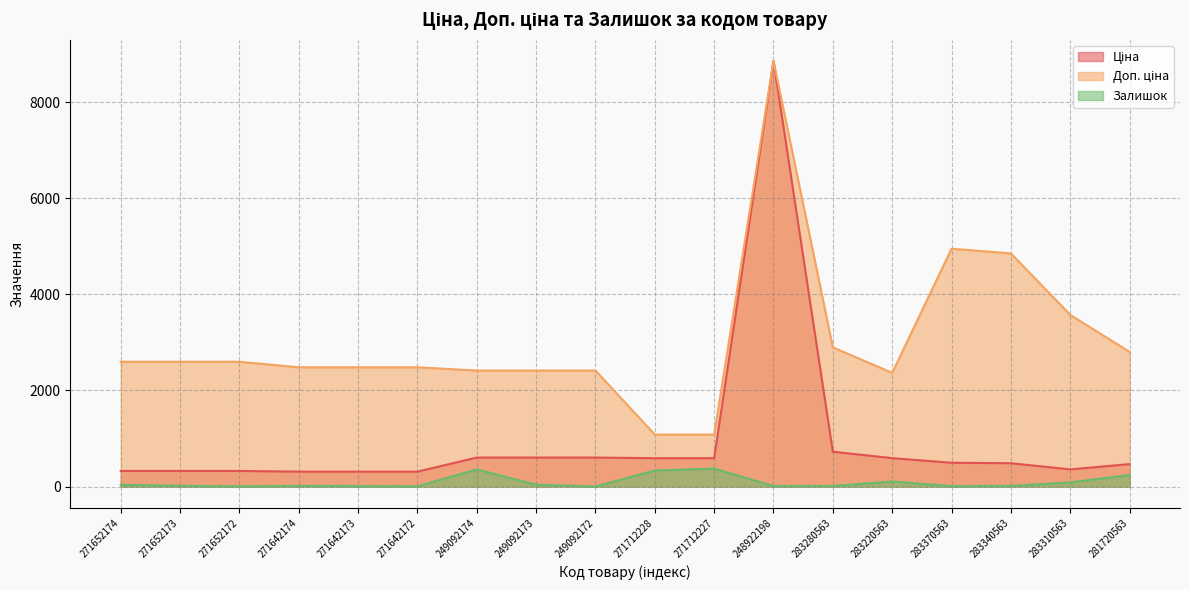

What is the value of the Доп. ціна point at the 16th from the left?

4853.8